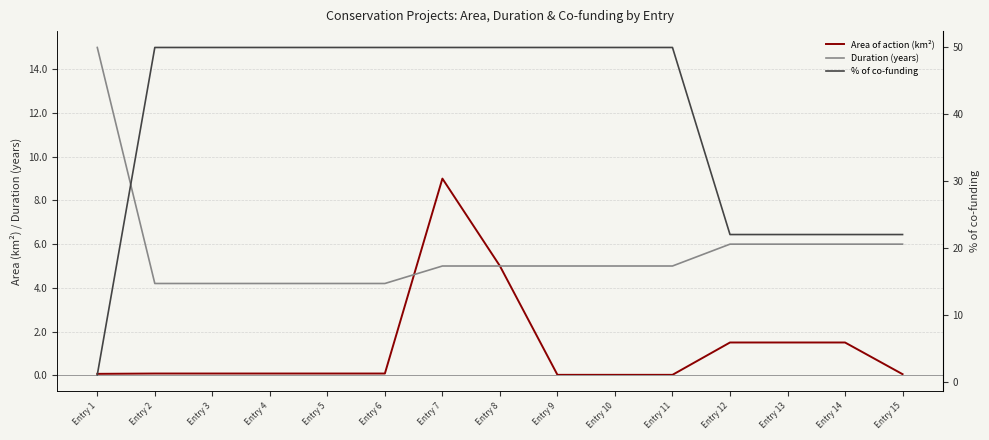

Between which two adjacent categories do Duration (years) and Area of action (km²) first intersect?

Entry 6 and Entry 7